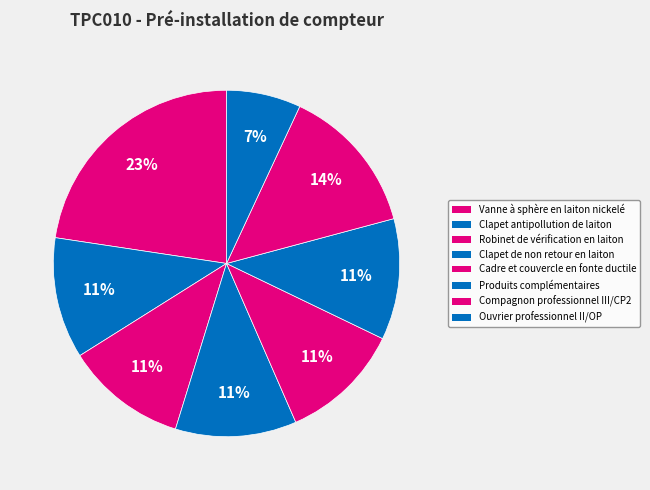

True or false: Robinet de vérification en laiton accounts for 11% of the total.

True